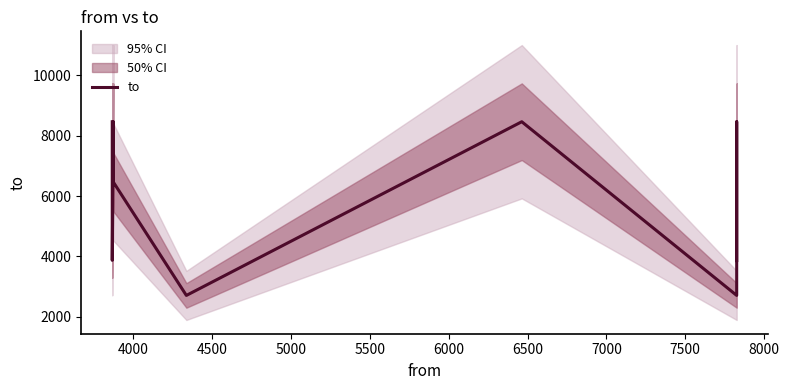

How many interior local valleys (lower than both neighbors) does the data have?

3